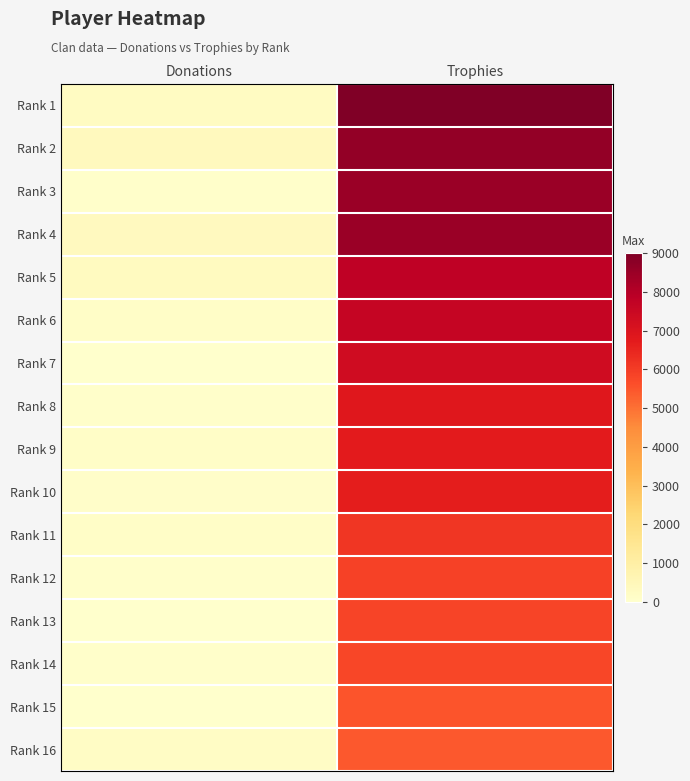

Rank the series at Donations from lowest to highest value.

Rank 13, Rank 15, Rank 7, Rank 3, Rank 12, Rank 14, Rank 8, Rank 10, Rank 11, Rank 9, Rank 6, Rank 16, Rank 1, Rank 5, Rank 4, Rank 2